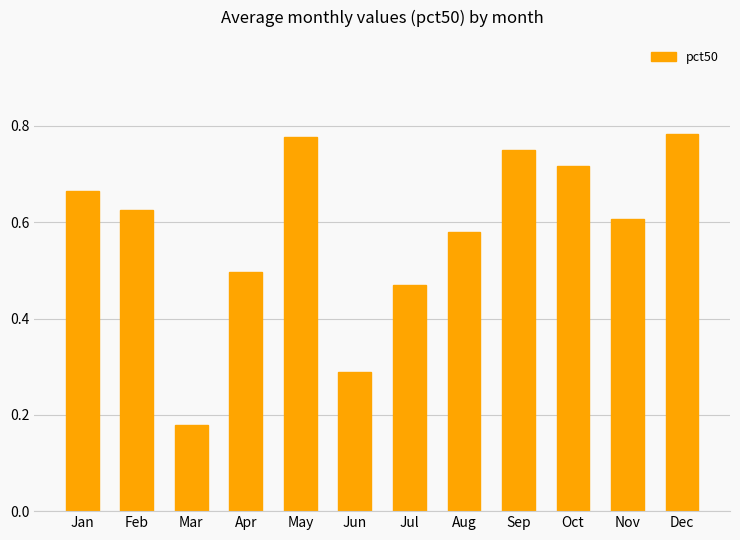

True or false: the data shows 0.7 at Apr.

False